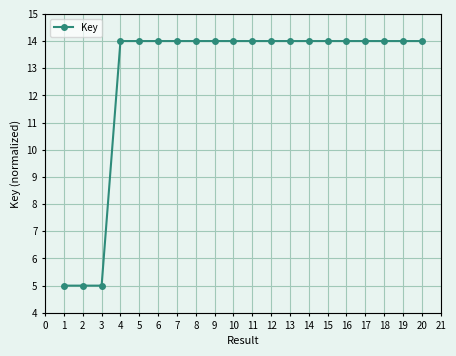

What is the smallest value displayed?

5.0